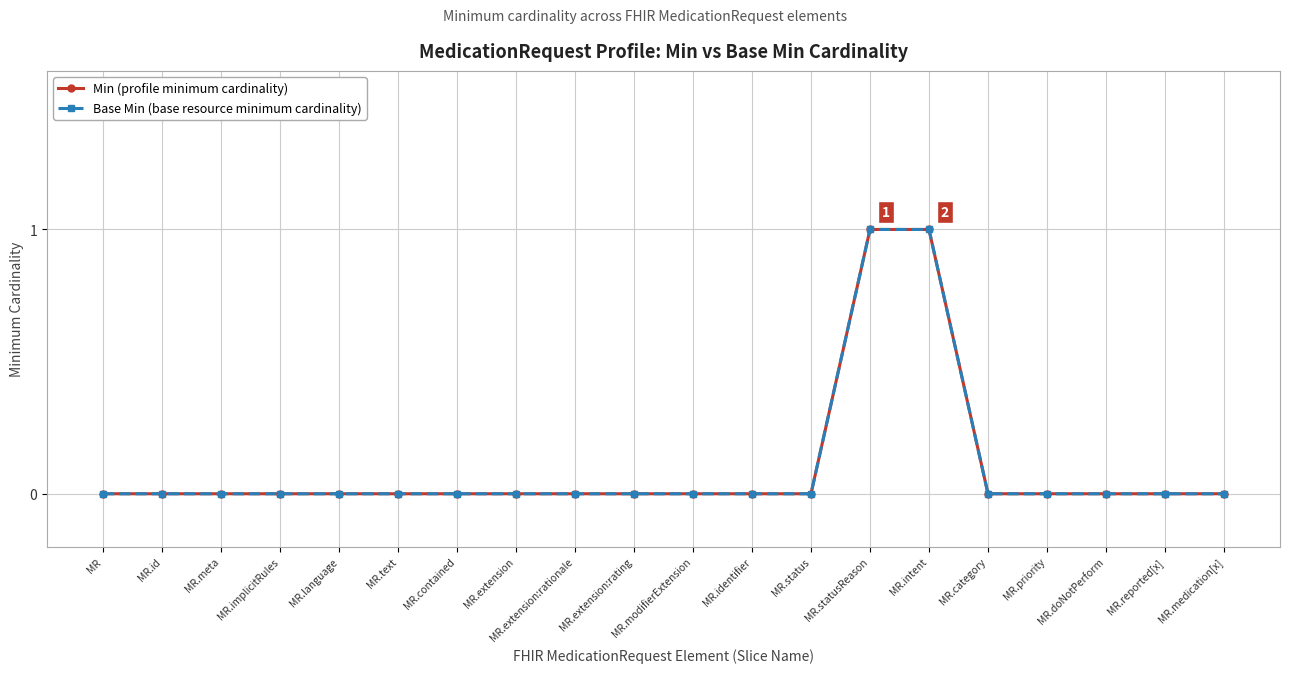

Reading left to right, extract all data points from this chart.

Min (profile minimum cardinality): MR=0	MR.id=0	MR.meta=0	MR.implicitRules=0	MR.language=0	MR.text=0	MR.contained=0	MR.extension=0	MR.extension:rationale=0	MR.extension:rating=0	MR.modifierExtension=0	MR.identifier=0	MR.status=0	MR.statusReason=1	MR.intent=1	MR.category=0	MR.priority=0	MR.doNotPerform=0	MR.reported[x]=0	MR.medication[x]=0
Base Min (base resource minimum cardinality): MR=0	MR.id=0	MR.meta=0	MR.implicitRules=0	MR.language=0	MR.text=0	MR.contained=0	MR.extension=0	MR.extension:rationale=0	MR.extension:rating=0	MR.modifierExtension=0	MR.identifier=0	MR.status=0	MR.statusReason=1	MR.intent=1	MR.category=0	MR.priority=0	MR.doNotPerform=0	MR.reported[x]=0	MR.medication[x]=0